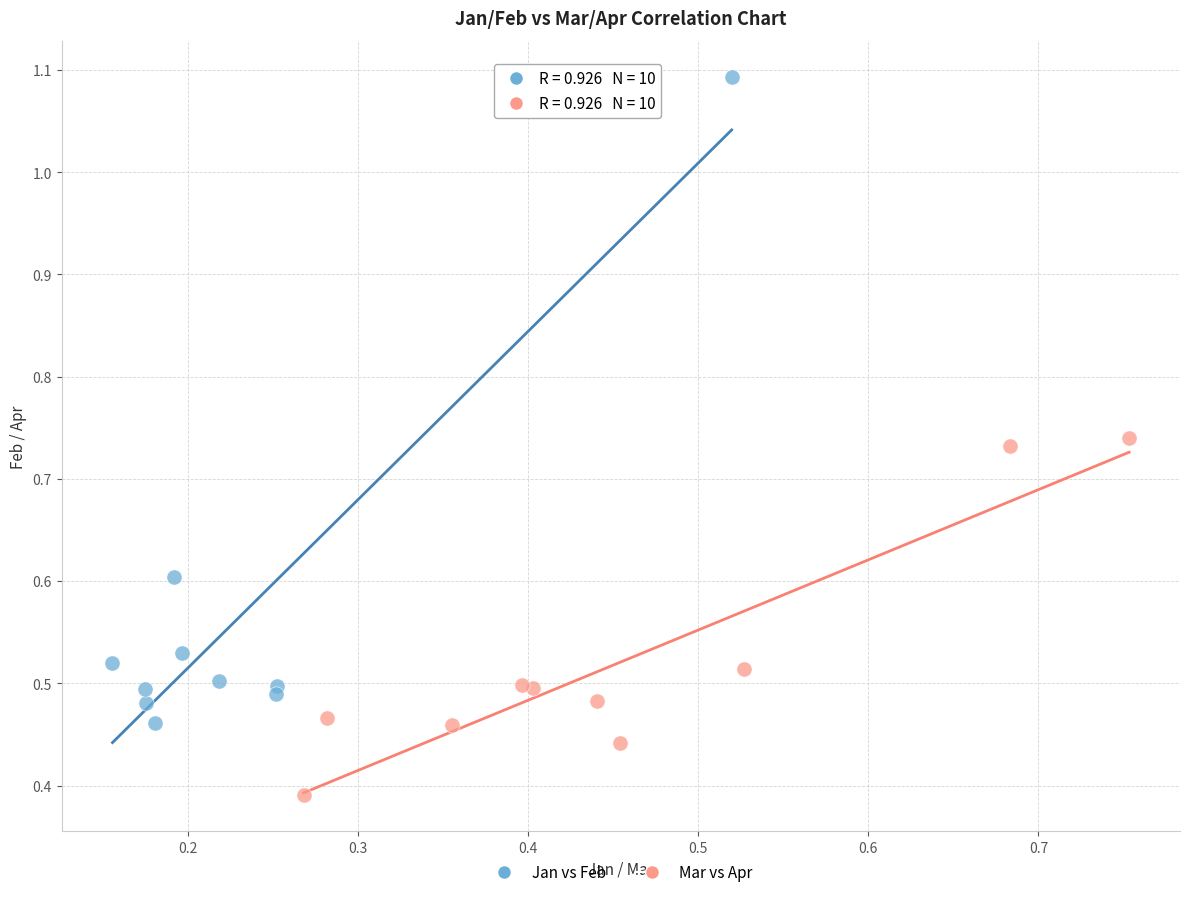

Which series has the widest spread of Y values?

Jan vs Feb